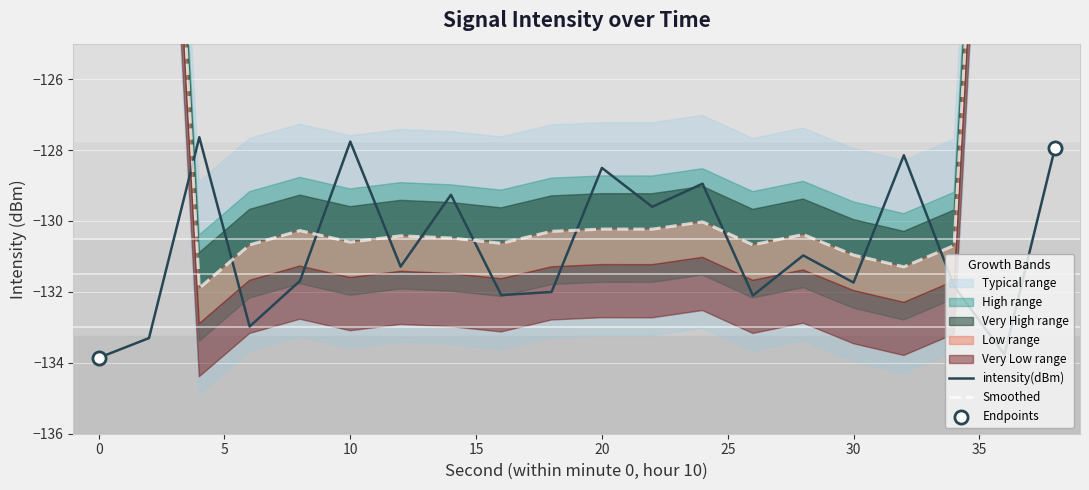

Which has a higher value, 16 or 38?

38